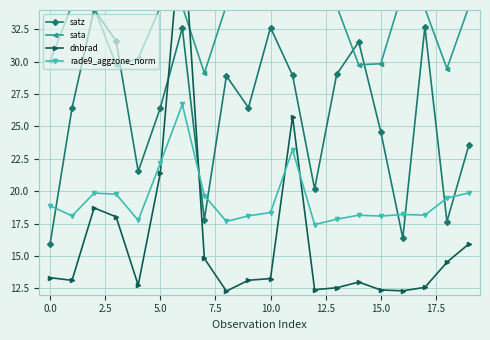

The sata series shows 34.4 at 11. True or false?

True